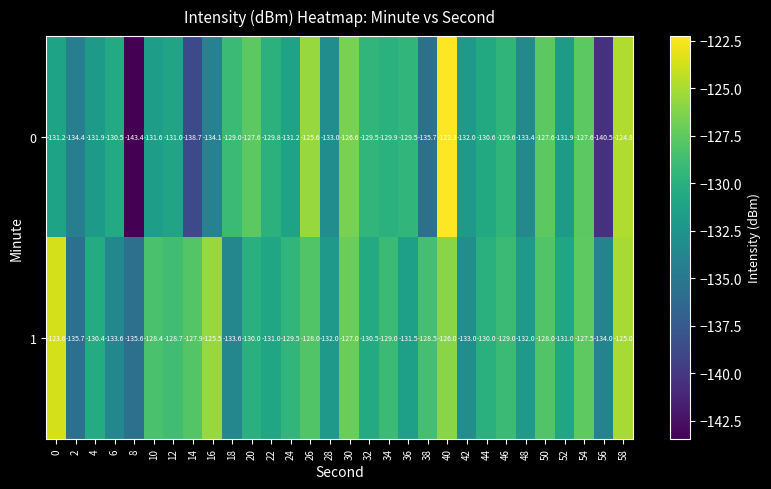

At 22, list the series in order from smallest to largest.

1, 0